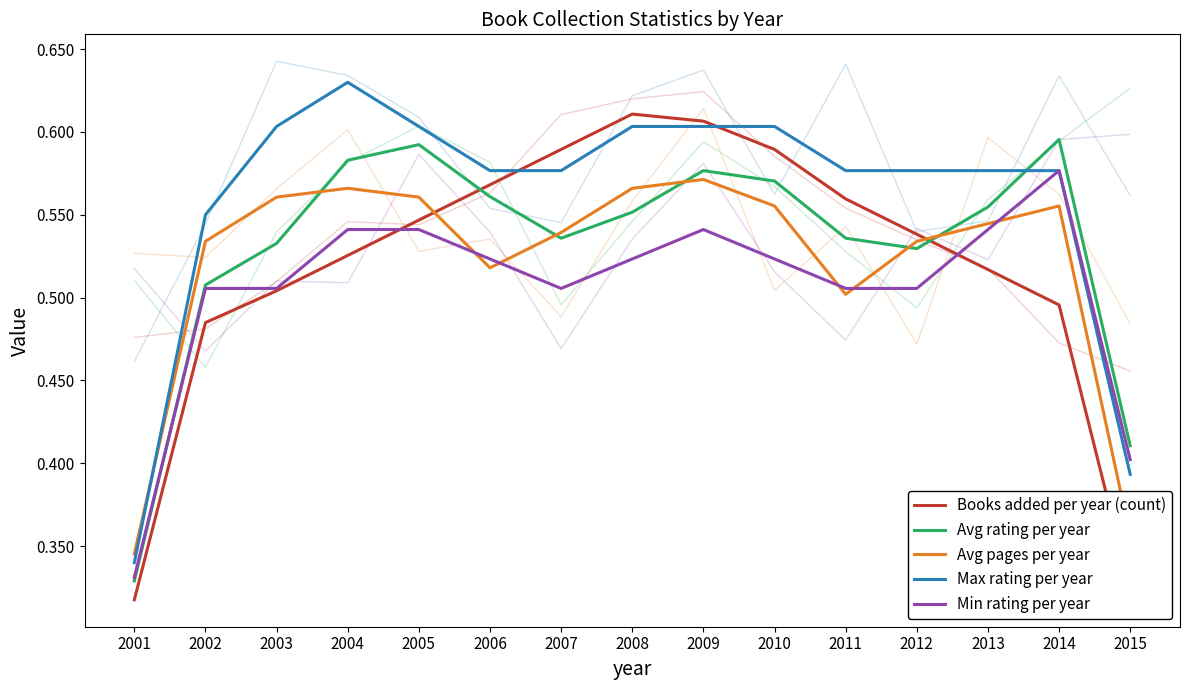

List the series in order of their peak value, highest first.

Max rating per year, Books added per year (count), Avg rating per year, Min rating per year, Avg pages per year